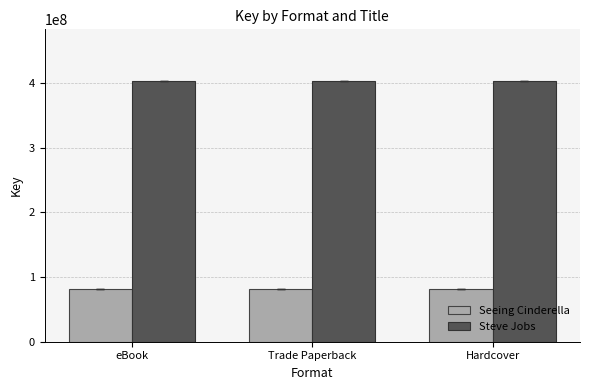

True or false: Steve Jobs has a value of 98995990 at Hardcover.

False